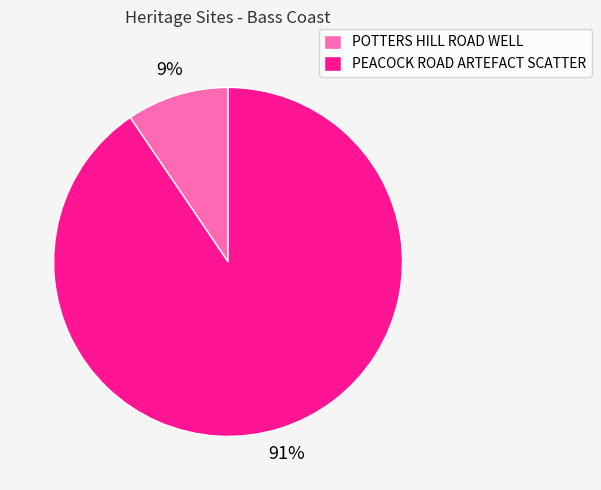

The POTTERS HILL ROAD WELL slice represents 1% of the pie. True or false?

False